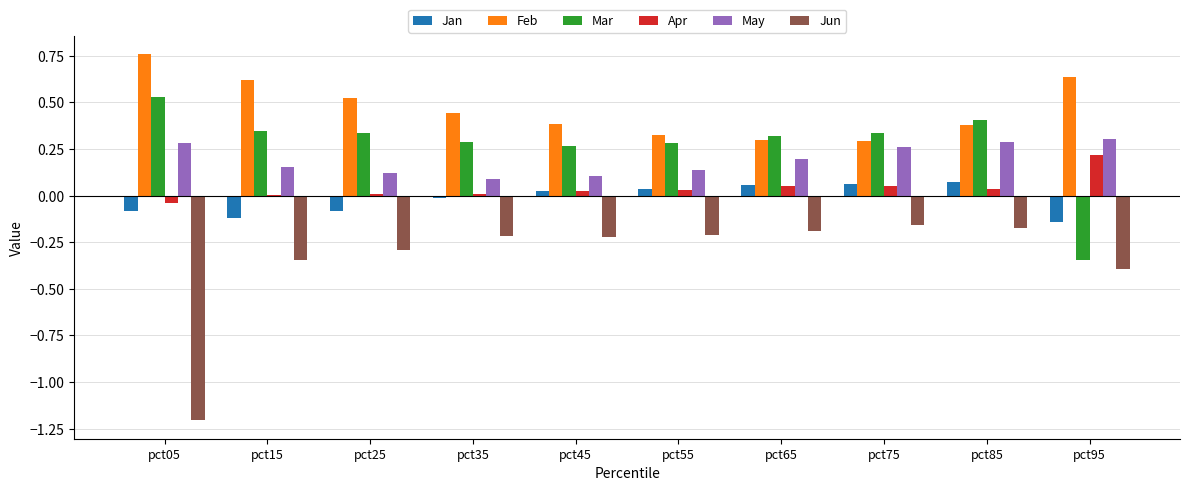

At which label does Feb reach its peak?

pct05